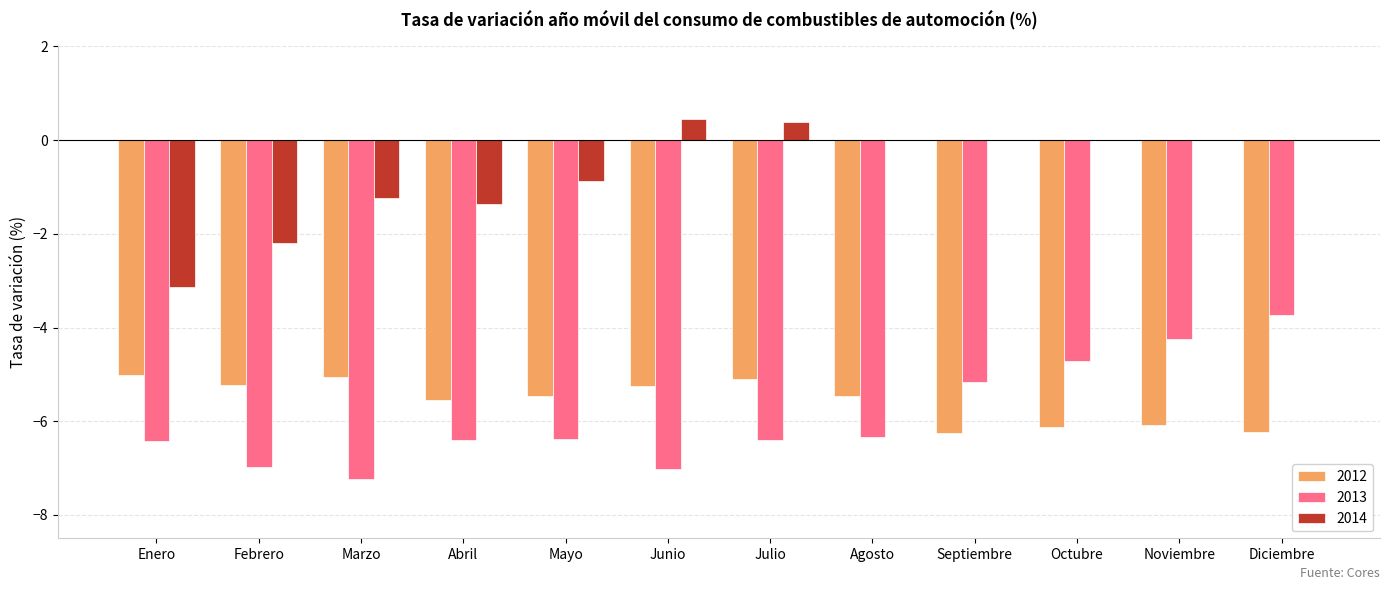

What is the maximum value shown in the chart?

0.5